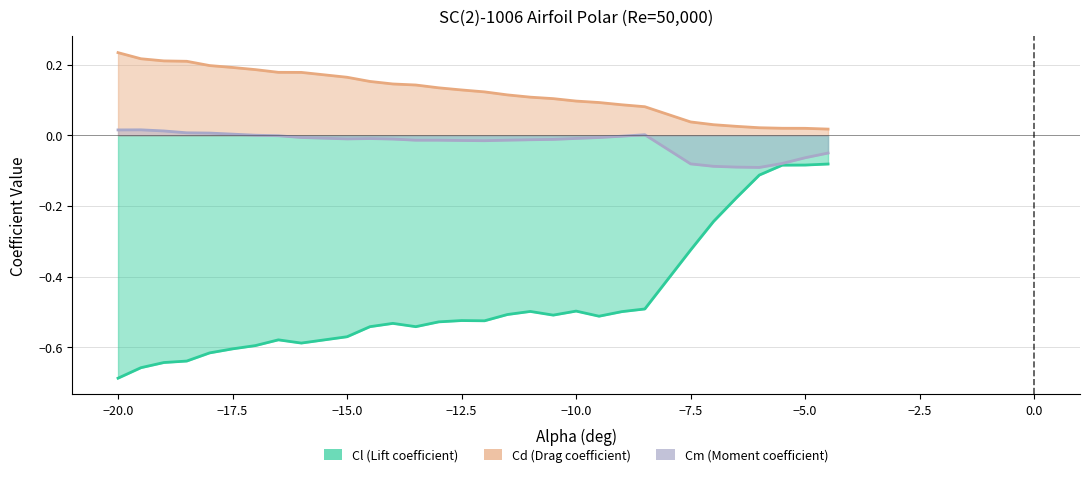

What is the sum of all Cd values?

3.6